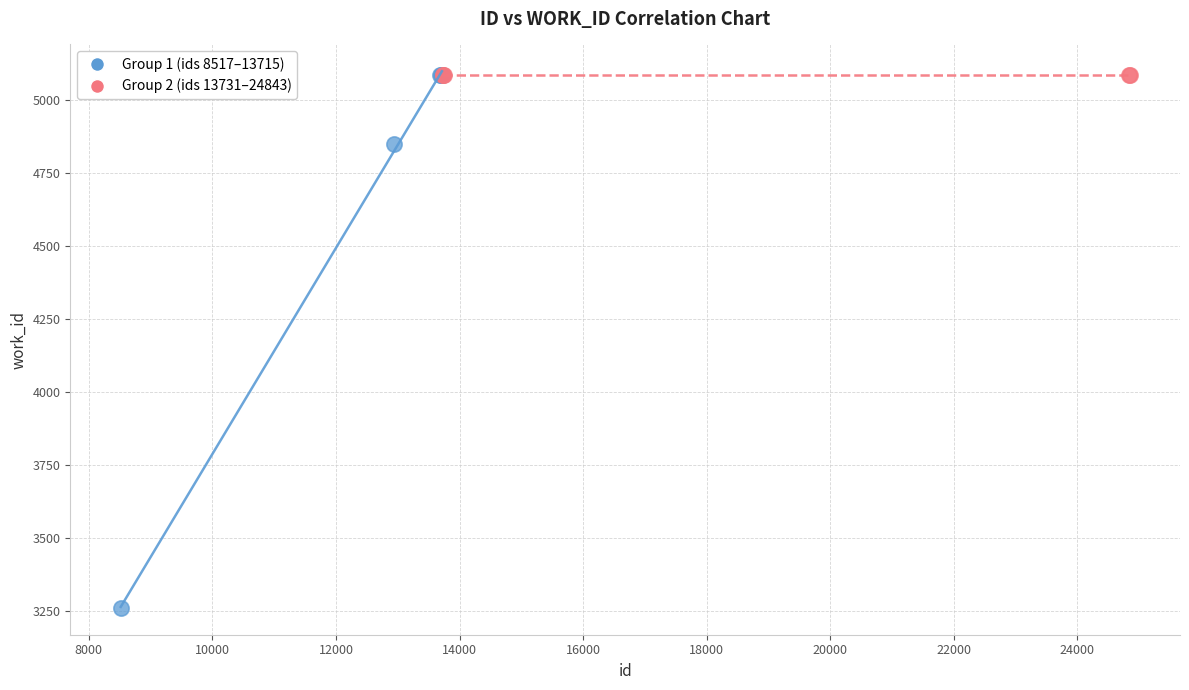

Which series contains the lowest Y value?

Group 1 (ids 8517–13715)